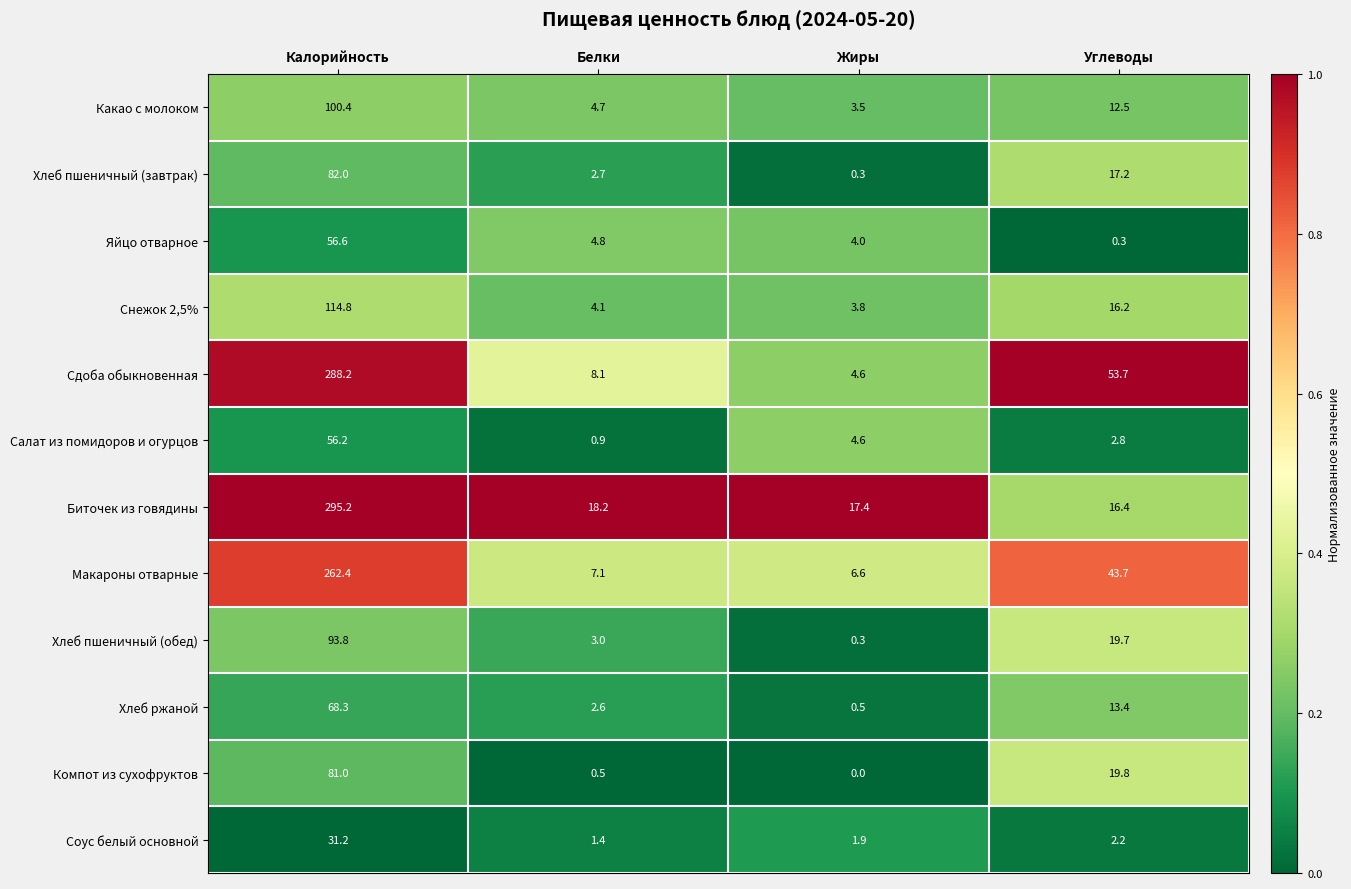

What is the minimum value for Хлеб пшеничный (обед)?

0.3